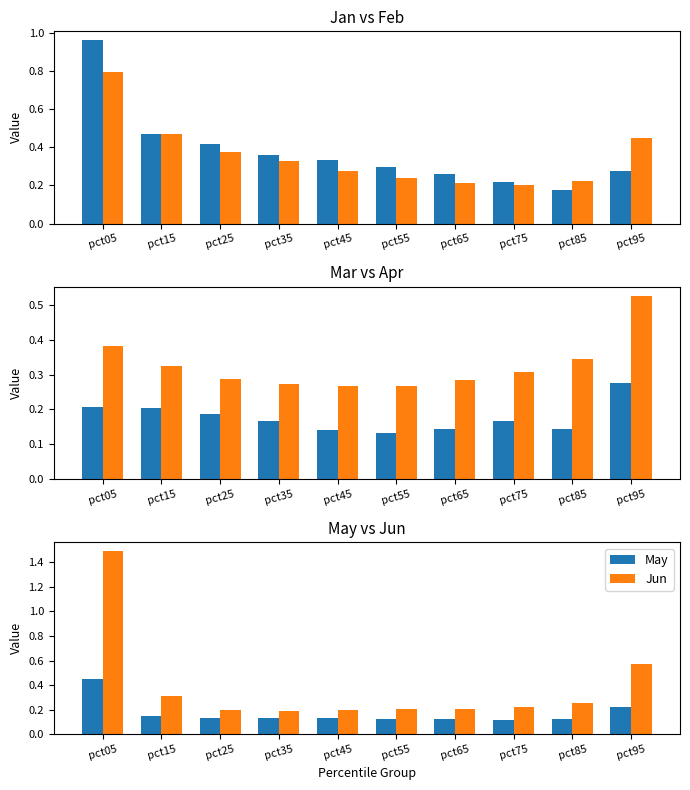

At how many categories does at least one series exceed 0?

10